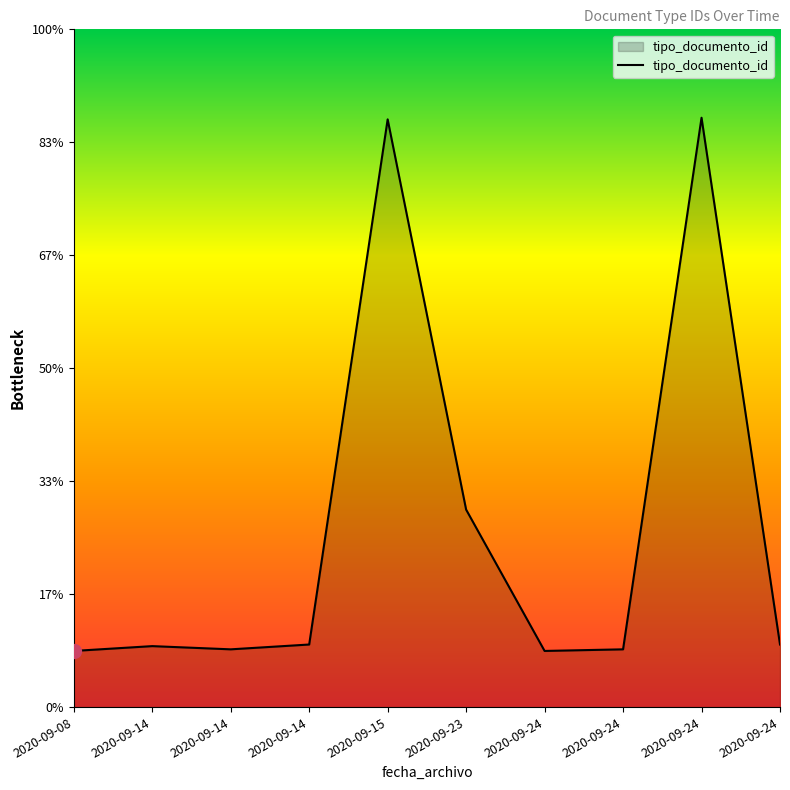

Does the chart have visible grid lines?

No